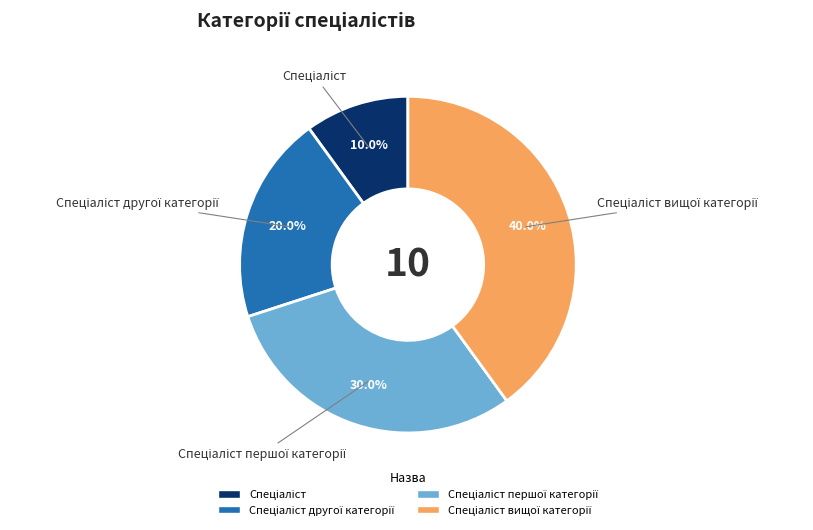

Is there a majority slice in this chart?

No